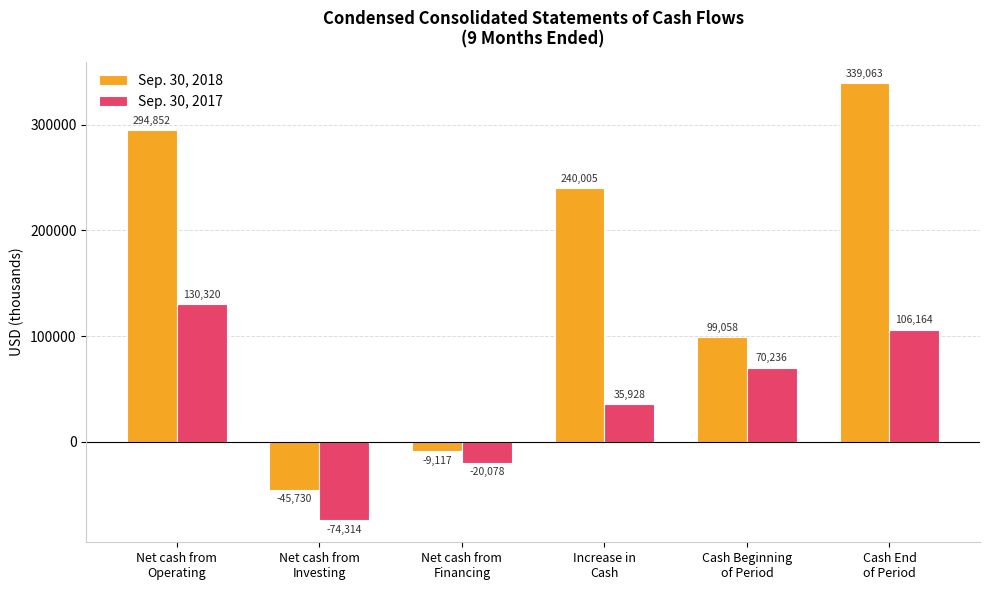

What are all the series names shown in the legend?

Sep. 30, 2018, Sep. 30, 2017